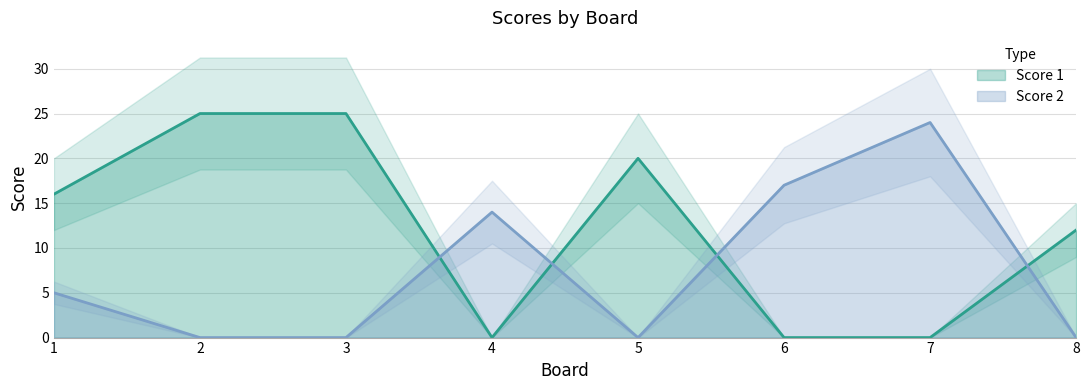

True or false: Score 2 has more than 1 interior local peaks.

True